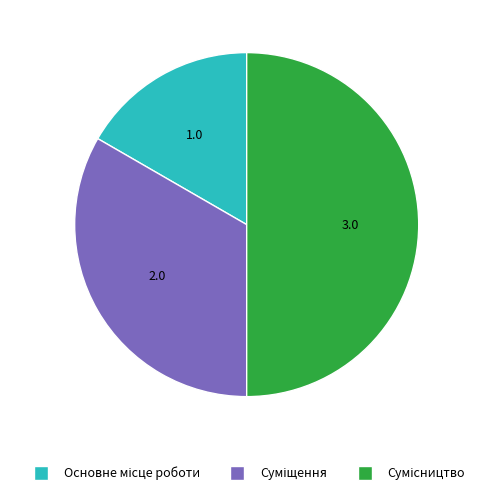

Which slice is the largest?

Сумісництво